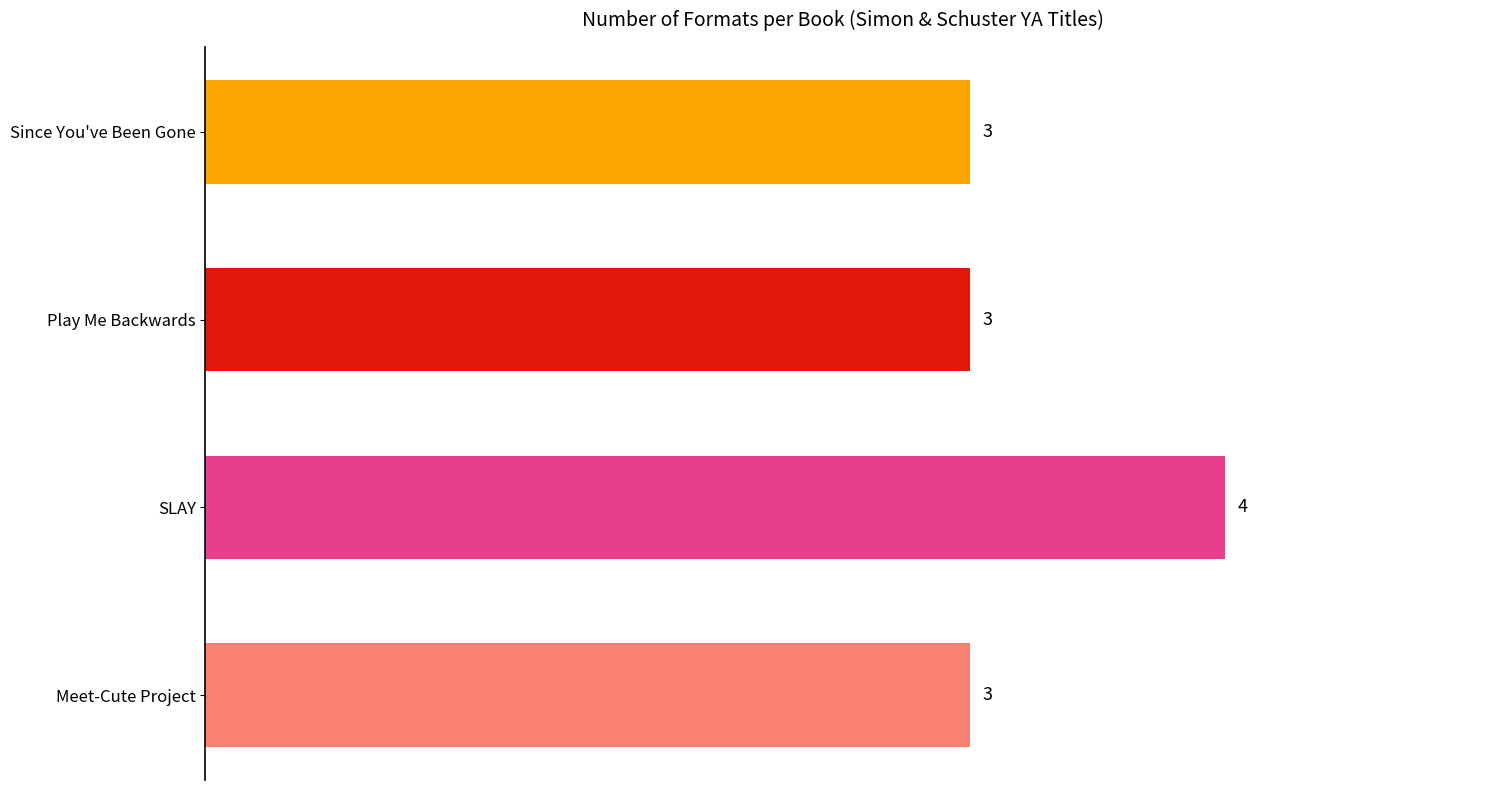

Does the chart contain stacked bars?

No